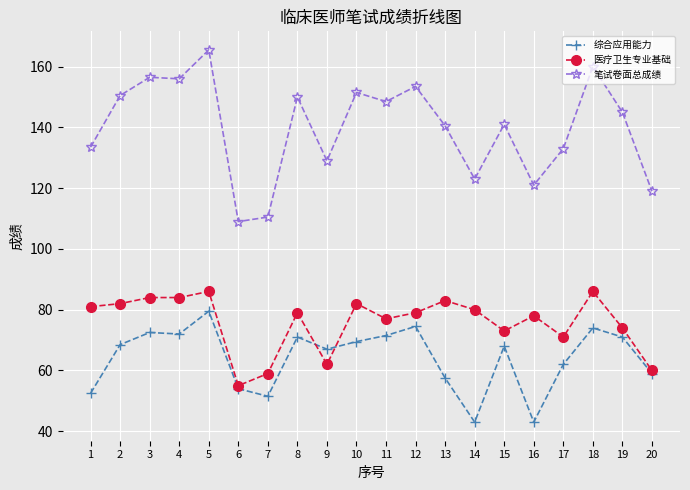

True or false: 笔试卷面总成绩 and 综合应用能力 cross at least once.

False